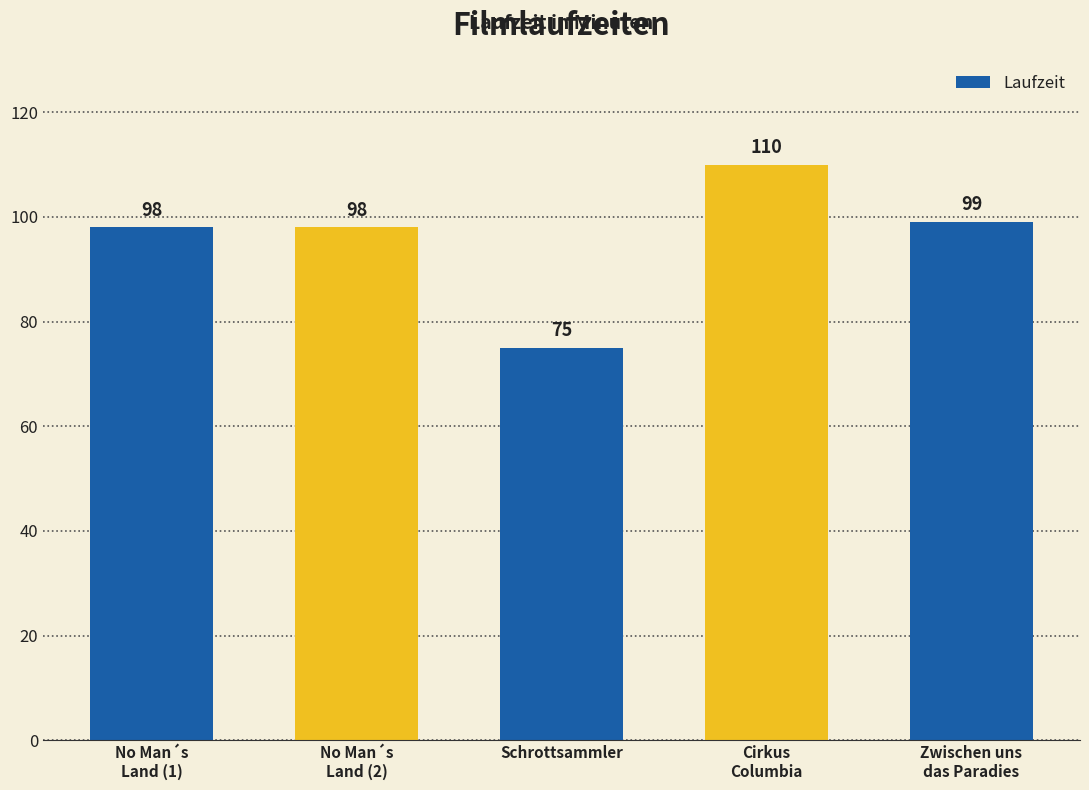

Is it true that the value at Schrottsammler is 75?

True